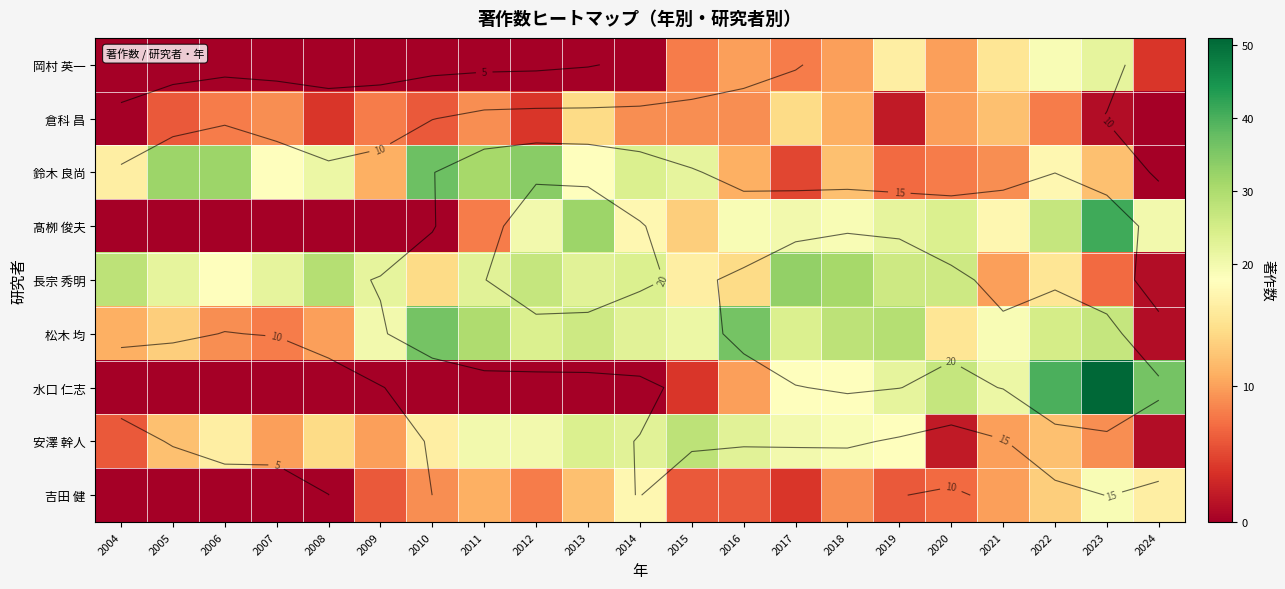

The 岡村 英一 series shows 14 at 2010. True or false?

False